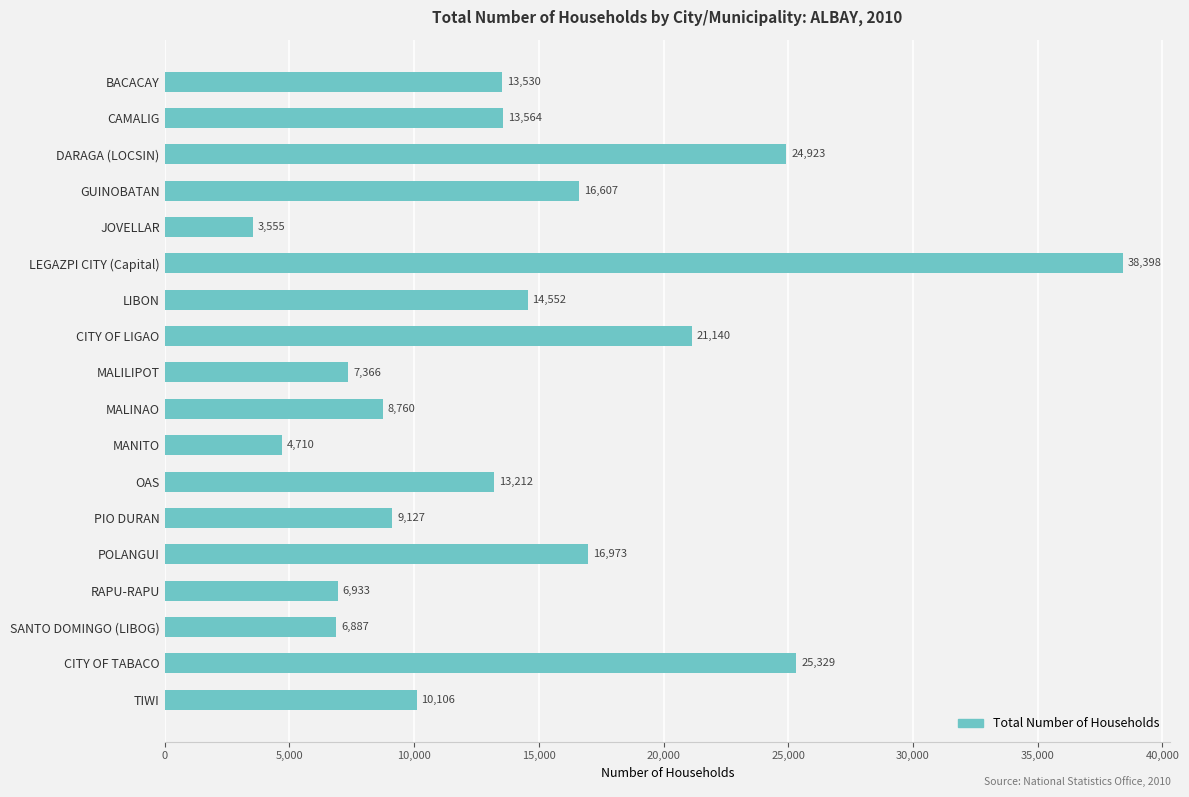

What is the label of the 9th bar from the bottom?

MALINAO